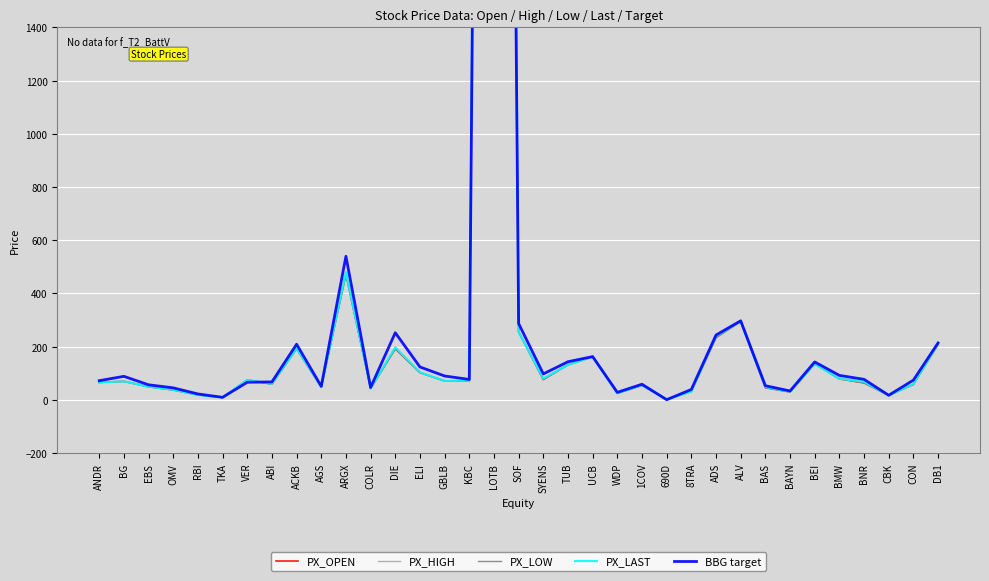

At which category does PX_OPEN reach its first local valley?

TKA